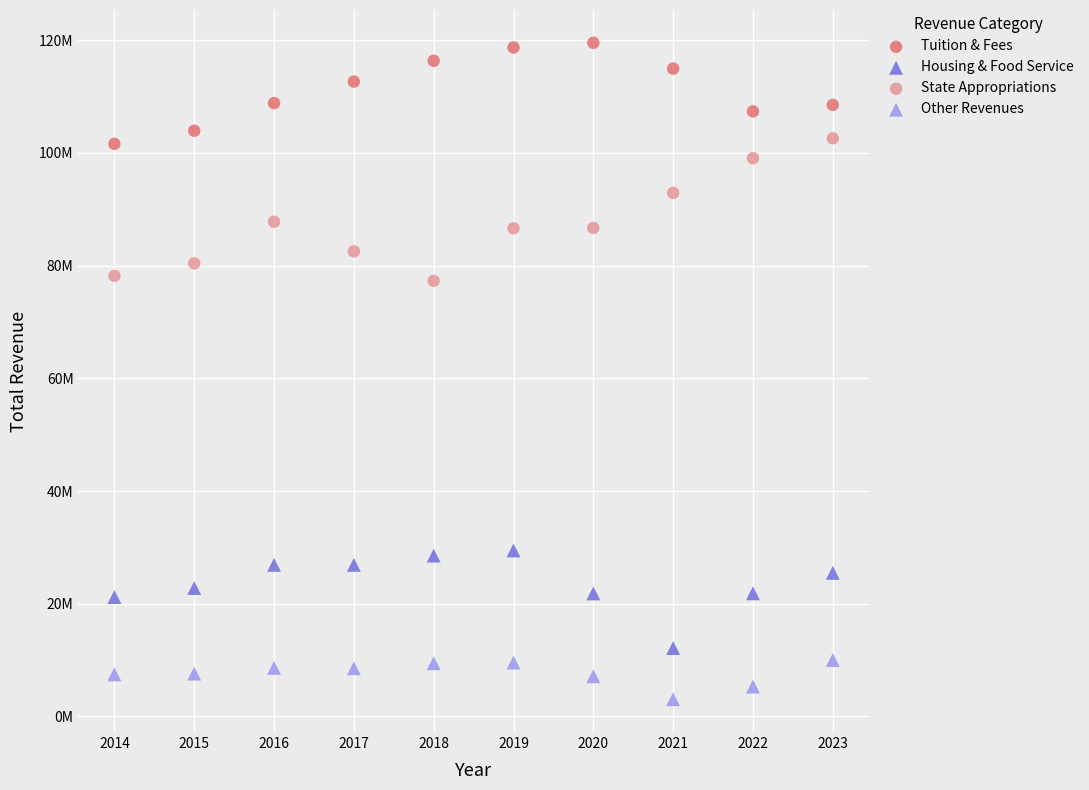

Which series has the largest Y range (max minus min)?

State Appropriations